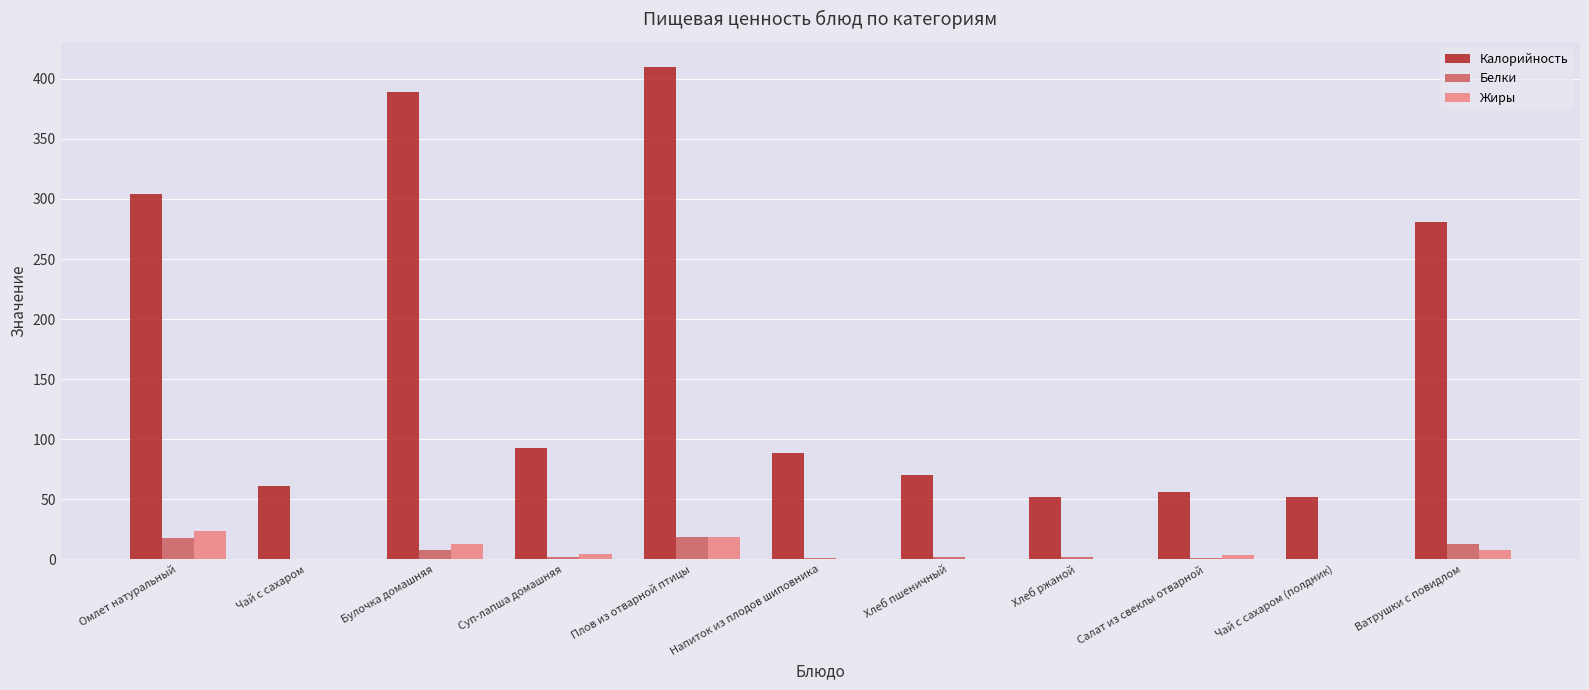

Which category has the highest value in the Калорийность series?

Плов из отварной птицы